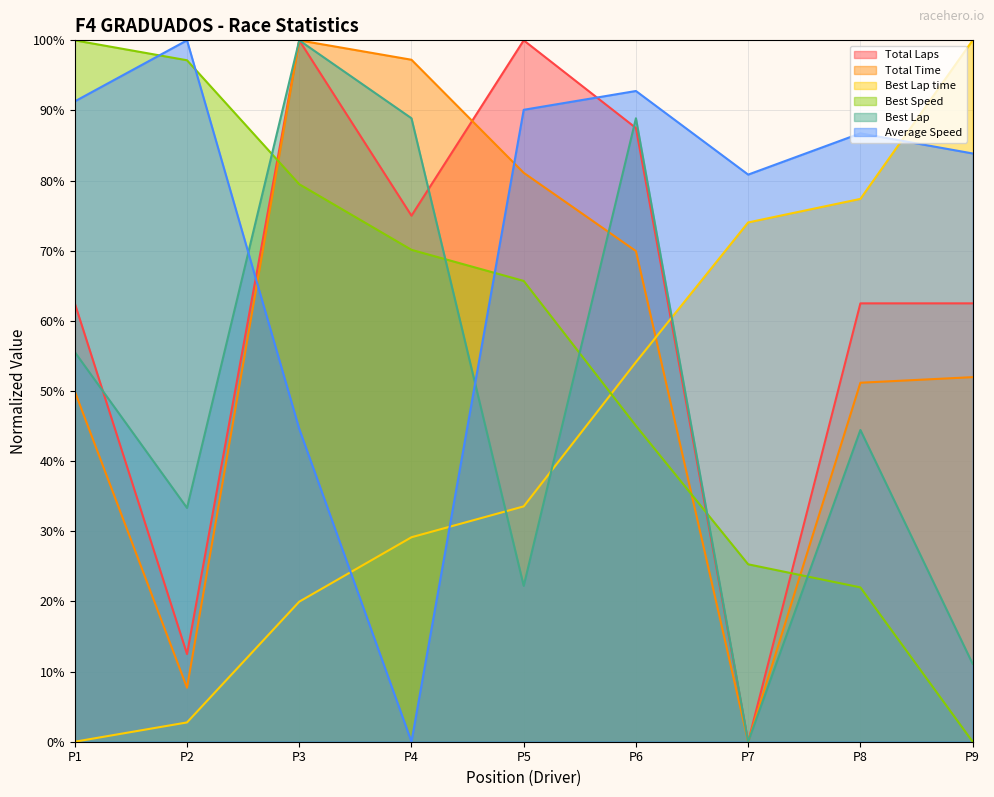

Rank the categories by Average Speed value from highest to lowest.

P2, P6, P1, P5, P8, P9, P7, P3, P4